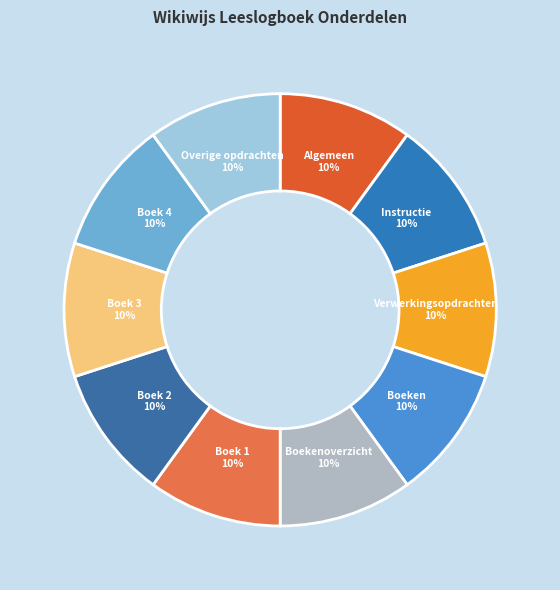

Rank the categories by value from lowest to highest.

Algemeen, Instructie, Verwerkingsopdrachten, Boeken, Boekenoverzicht, Boek 1, Boek 2, Boek 3, Boek 4, Overige opdrachten